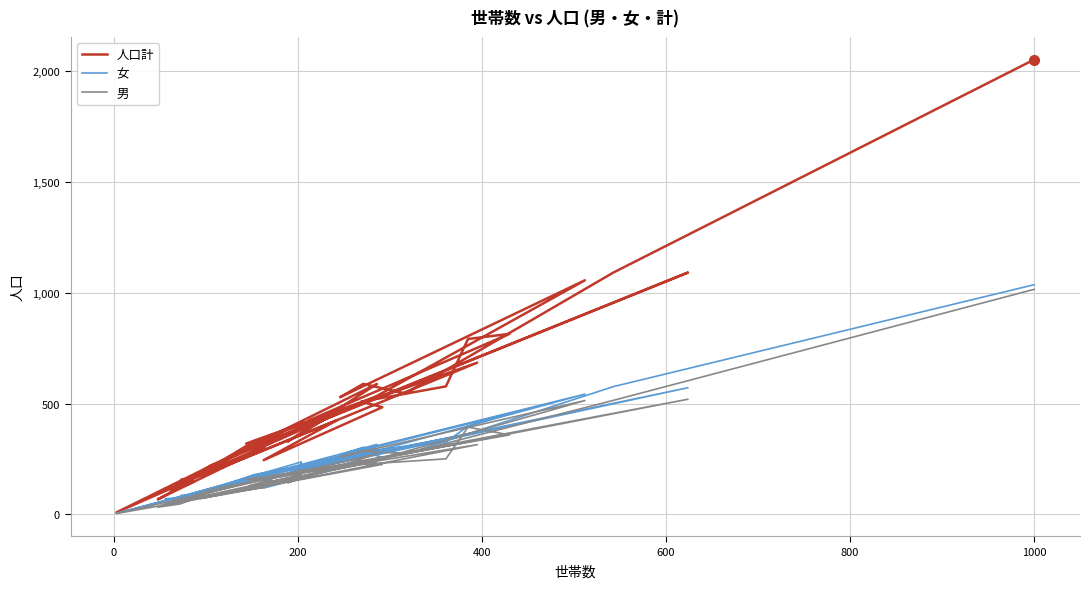

What is the label of the 34th point from the right?

1000